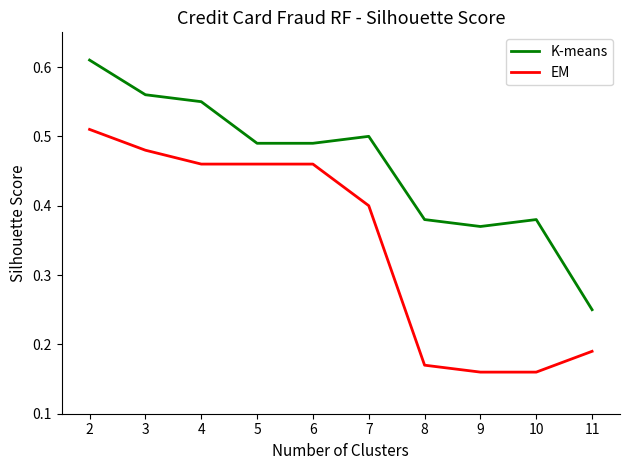

Rank the series at 11 from lowest to highest value.

EM, K-means